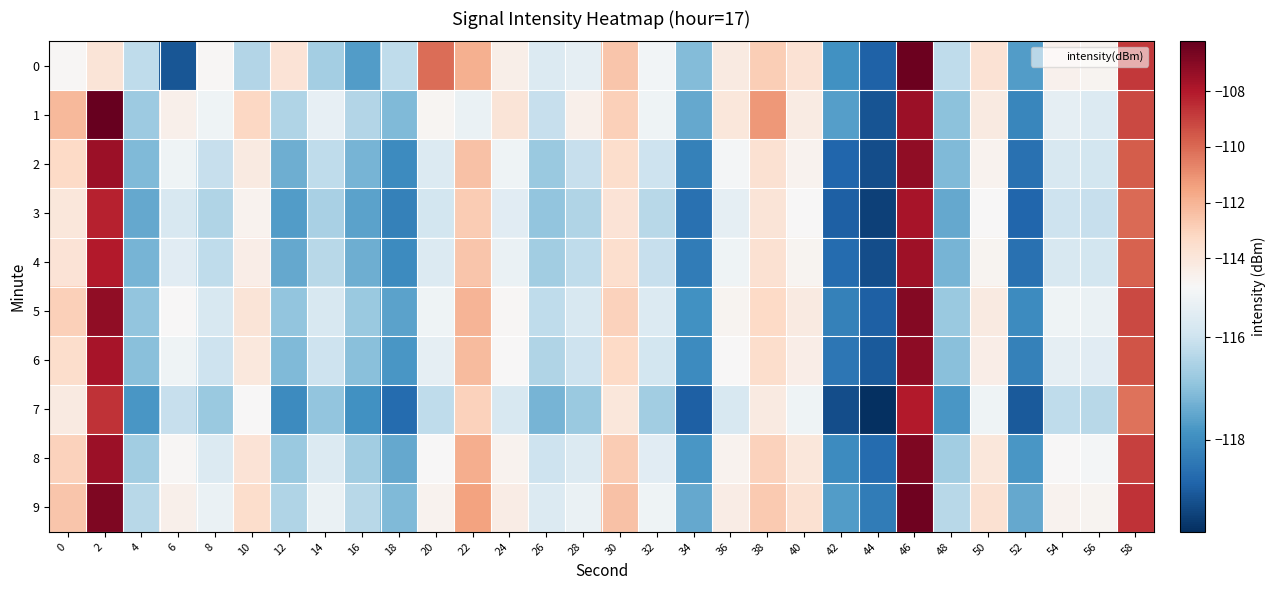

Which has a higher value, 10 or 46?

46